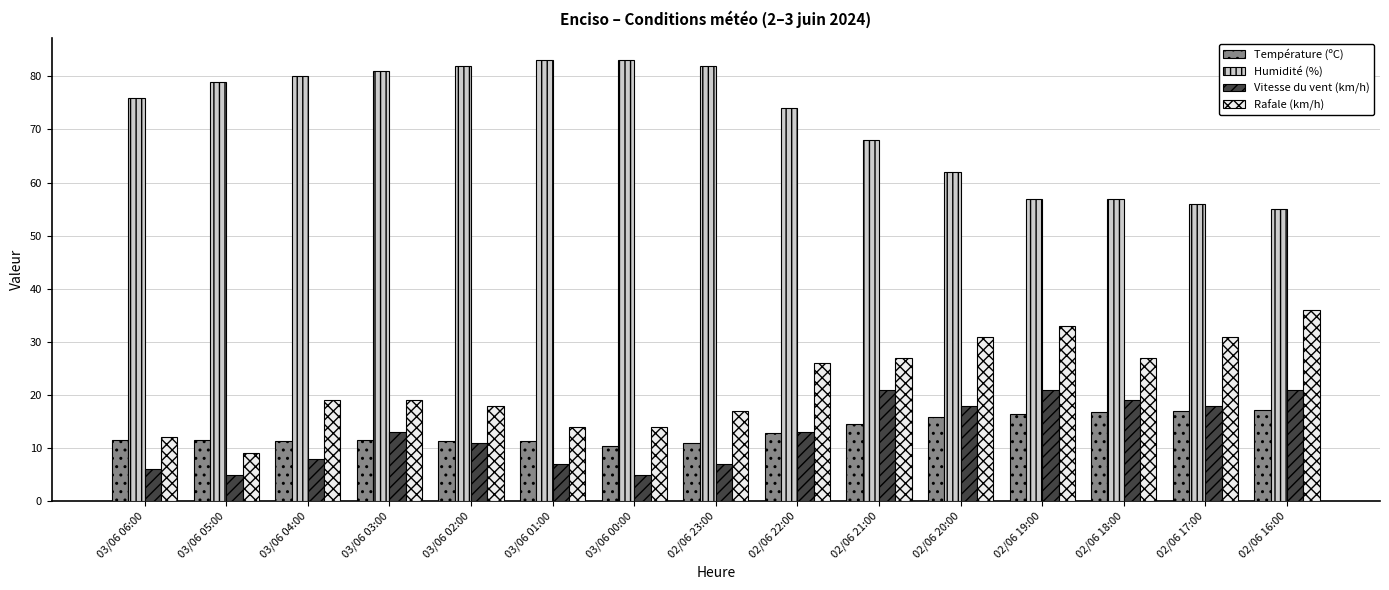

The Vitesse du vent (km/h) series shows 30.4 at 02/06 17:00. True or false?

False